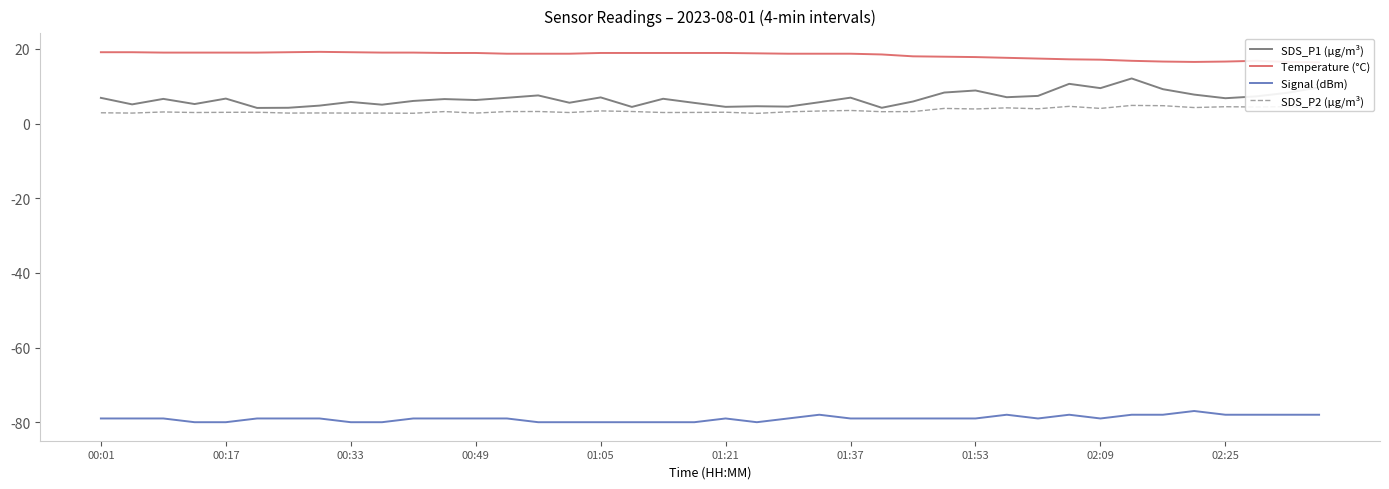

What are all the series names shown in the legend?

SDS_P1 (µg/m³), Temperature (°C), Signal (dBm), SDS_P2 (µg/m³)